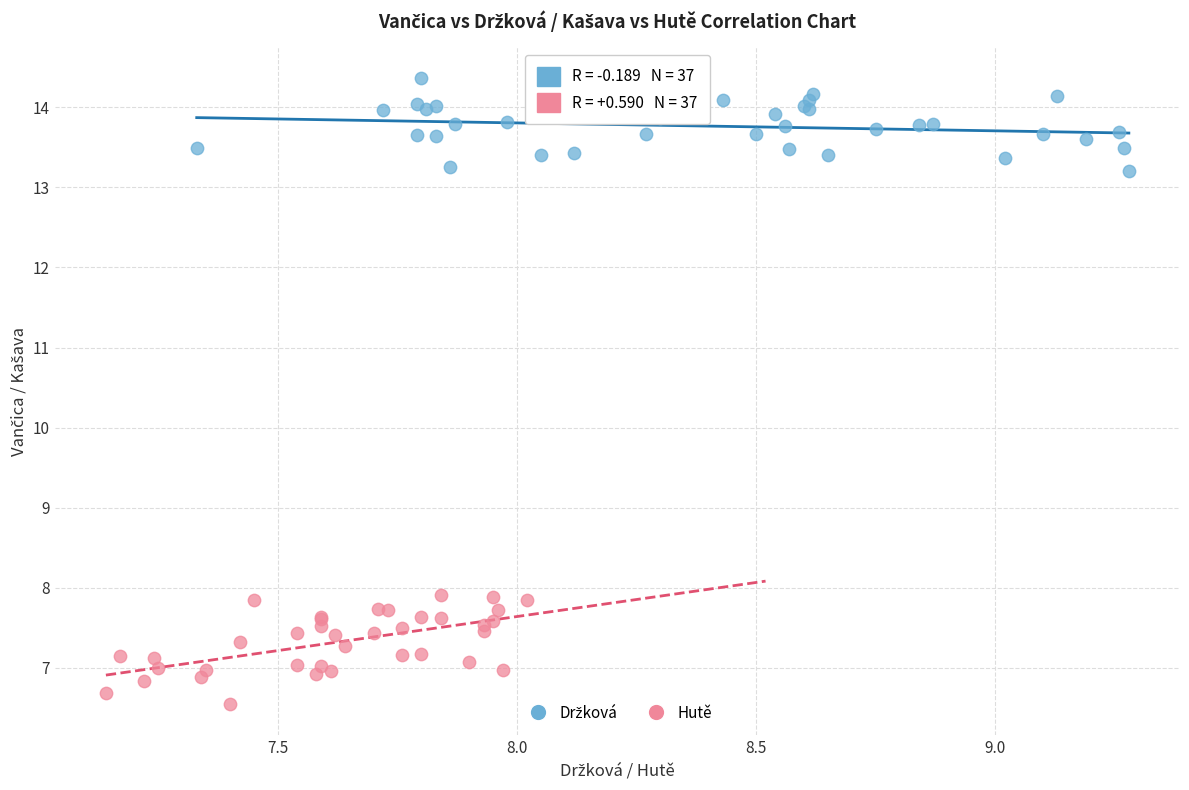

Which series has the widest spread of Y values?

Hutě